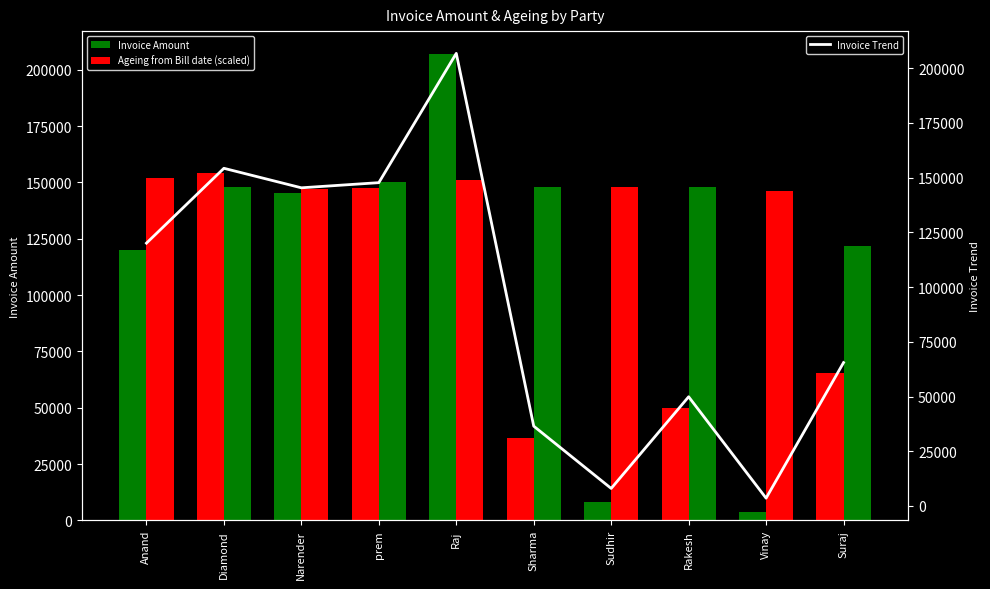

What is the minimum value for Invoice Amount?

3545